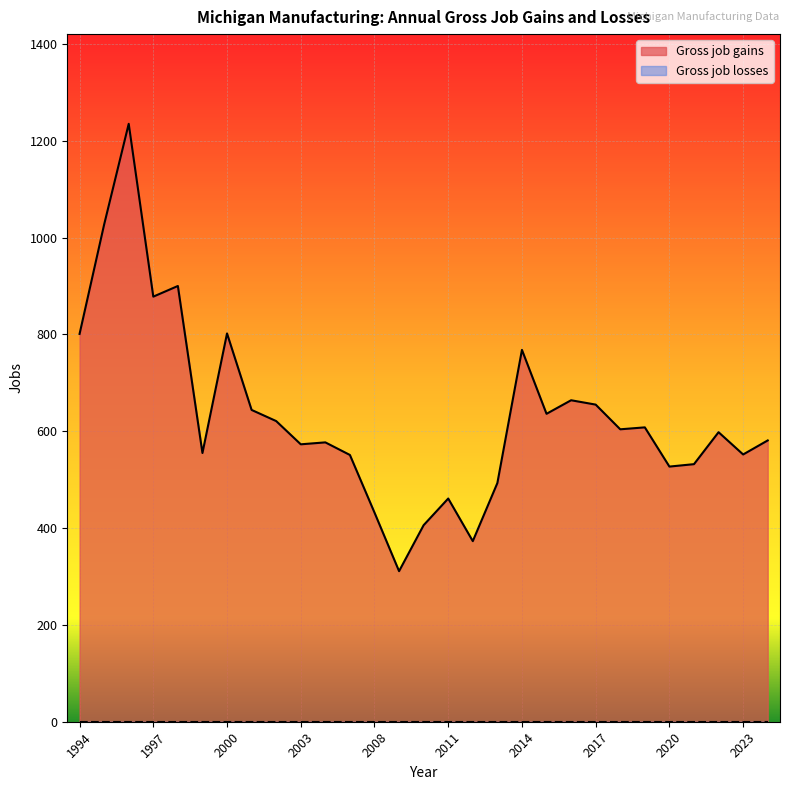

Rank the categories by value from highest to lowest.

1996, 1995, 1998, 1997, 2000, 1994, 2014, 2016, 2017, 2001, 2015, 2002, 2019, 2018, 2022, 2024, 2006, 2003, 1999, 2023, 2007, 2021, 2020, 2013, 2011, 2008, 2010, 2012, 2009